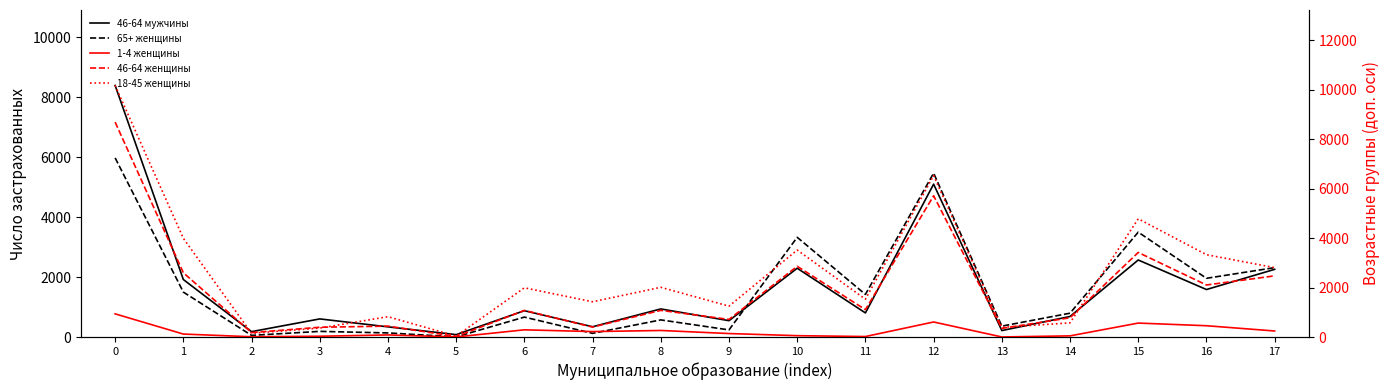

Does the chart display data point markers on the line(s)?

No